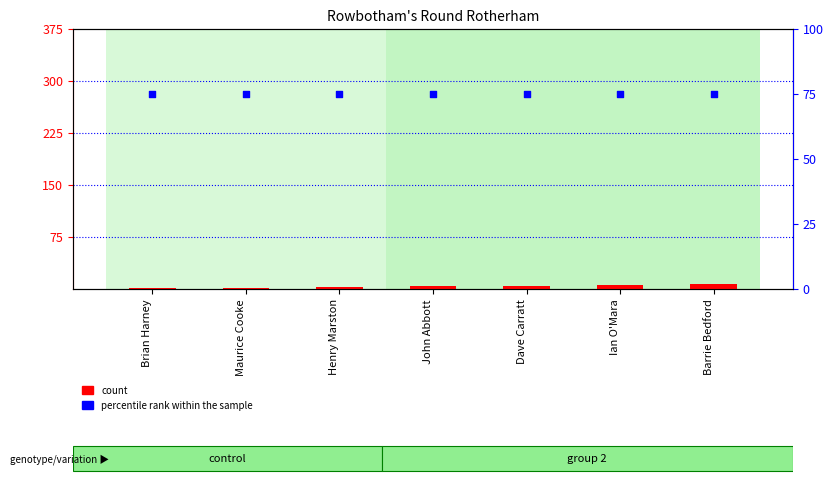

At how many categories does at least one series exceed 17?

7